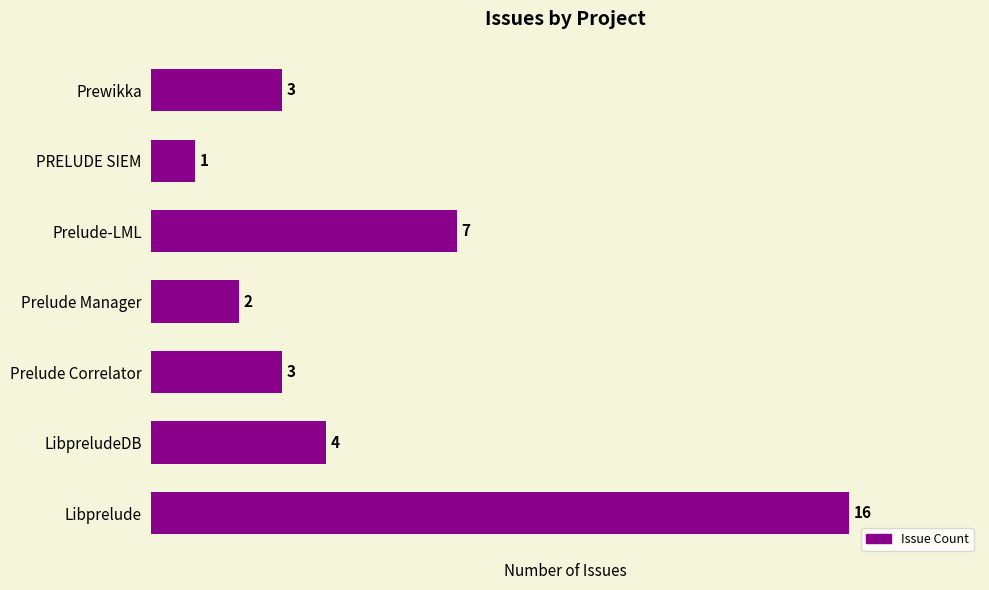

Reading bottom to top, extract all data points from this chart.

16	4	3	2	7	1	3